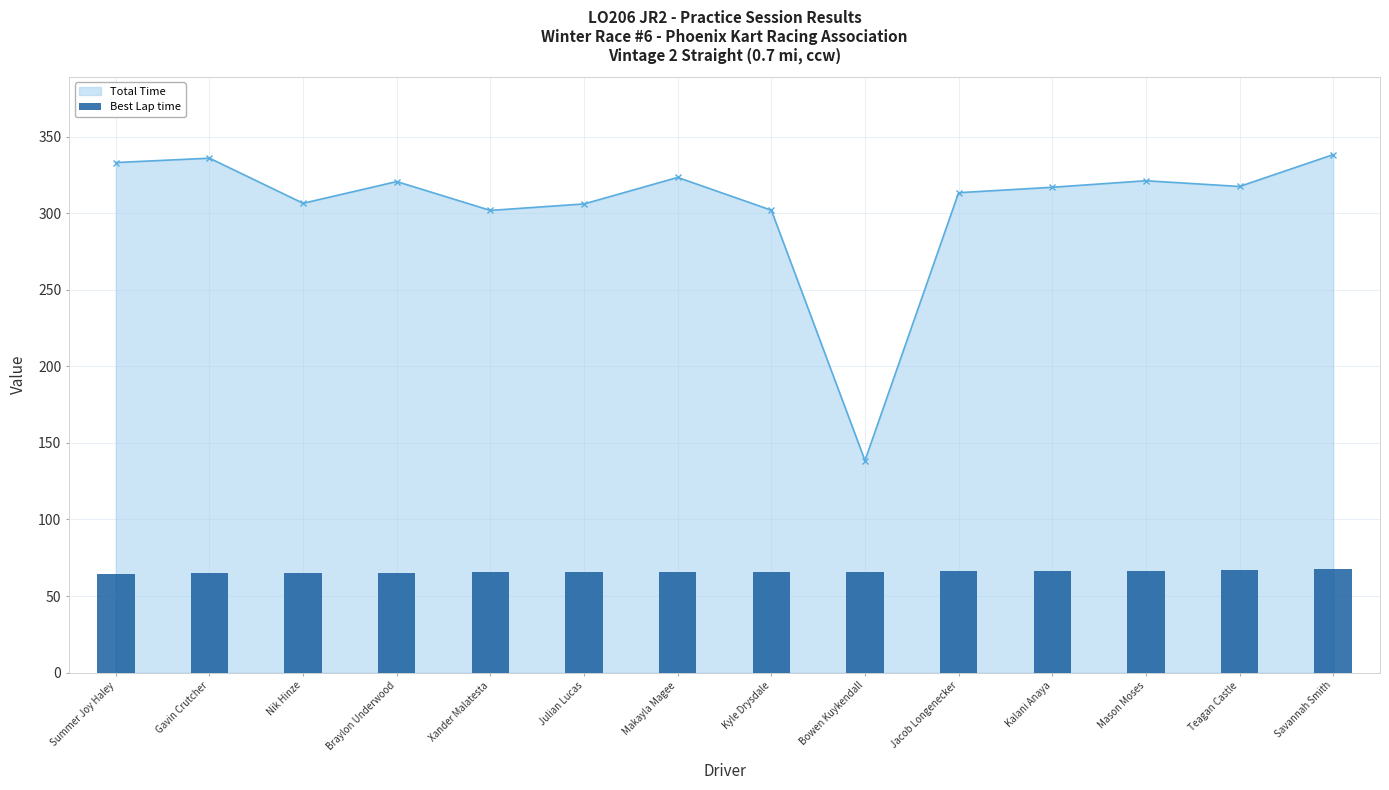

Which category has the lowest value across all series?

Summer Joy Haley